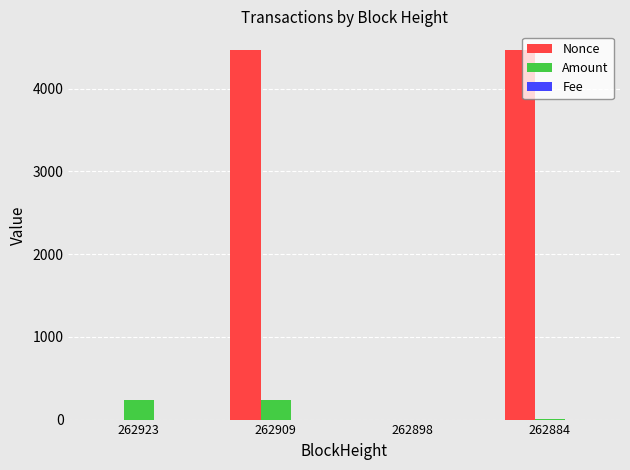

What is the sum of all Nonce values?

8933.0